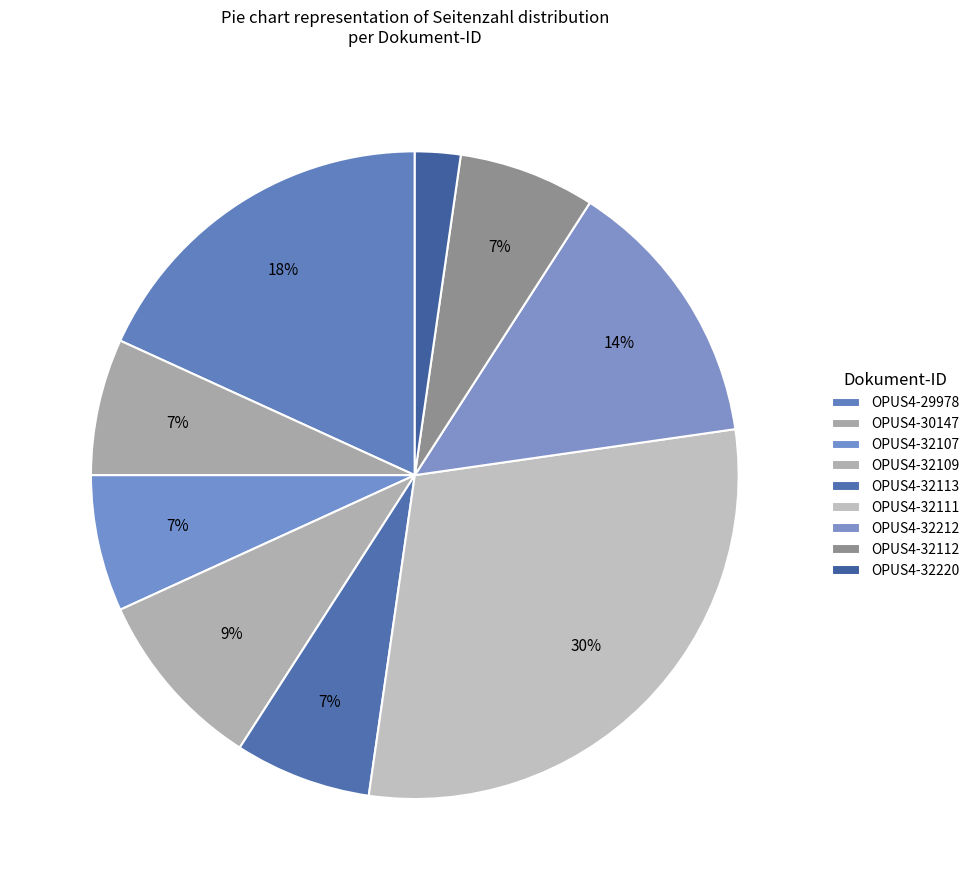

How many segments does this pie chart have?

9